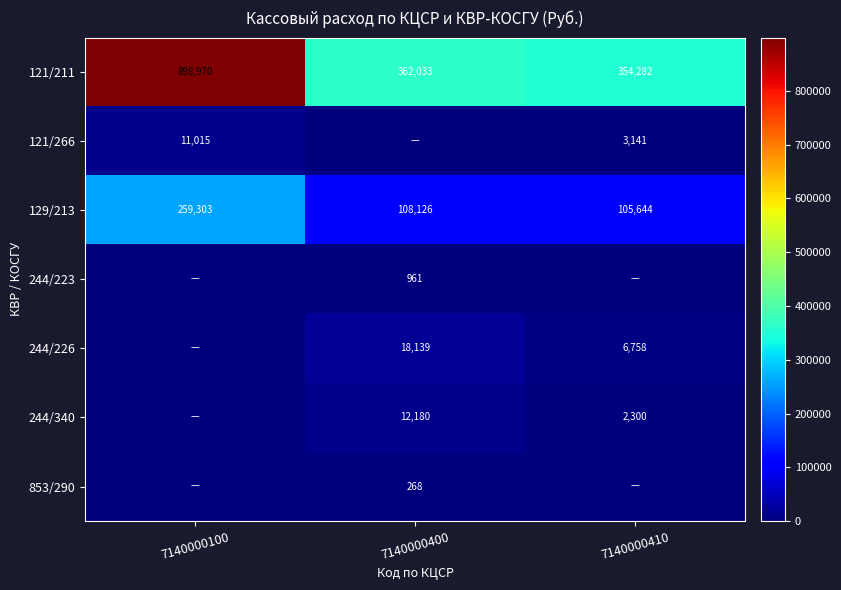

Between 7140000100 and 7140000410, which is larger?

7140000100